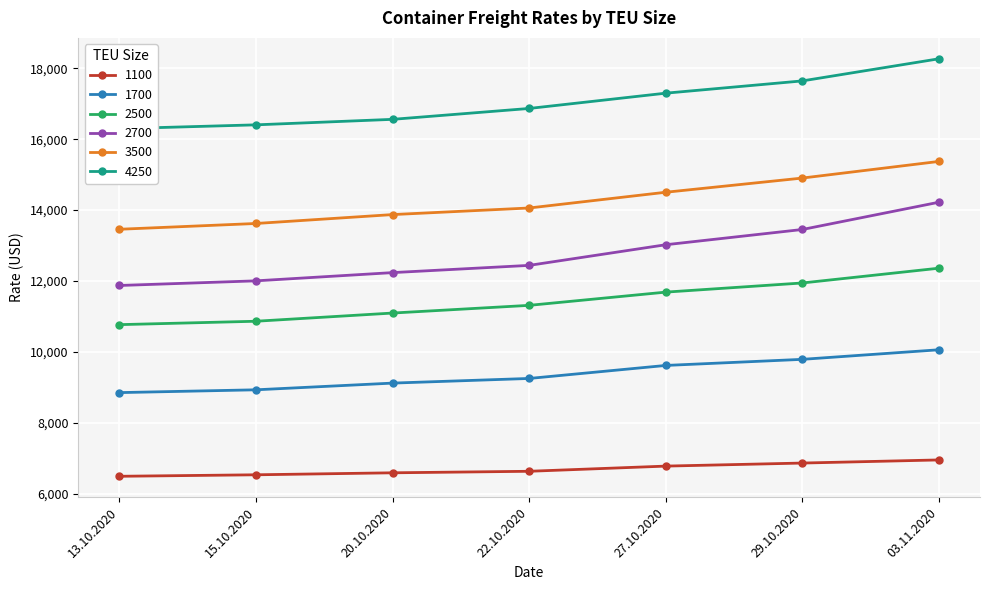

Rank the series at 29.10.2020 from lowest to highest value.

1100, 1700, 2500, 2700, 3500, 4250